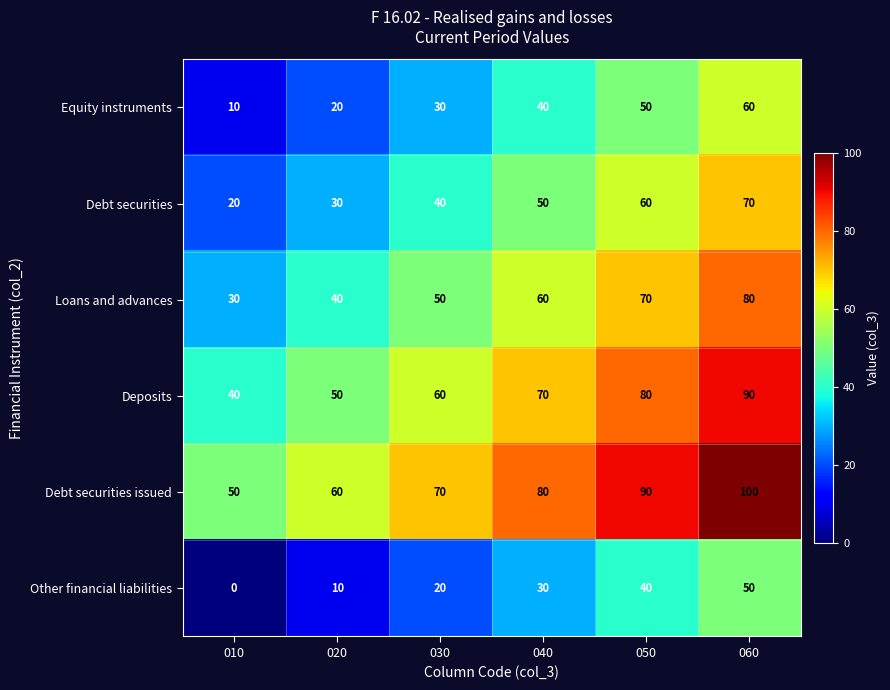

Which series has the largest total across all categories?

Debt securities issued